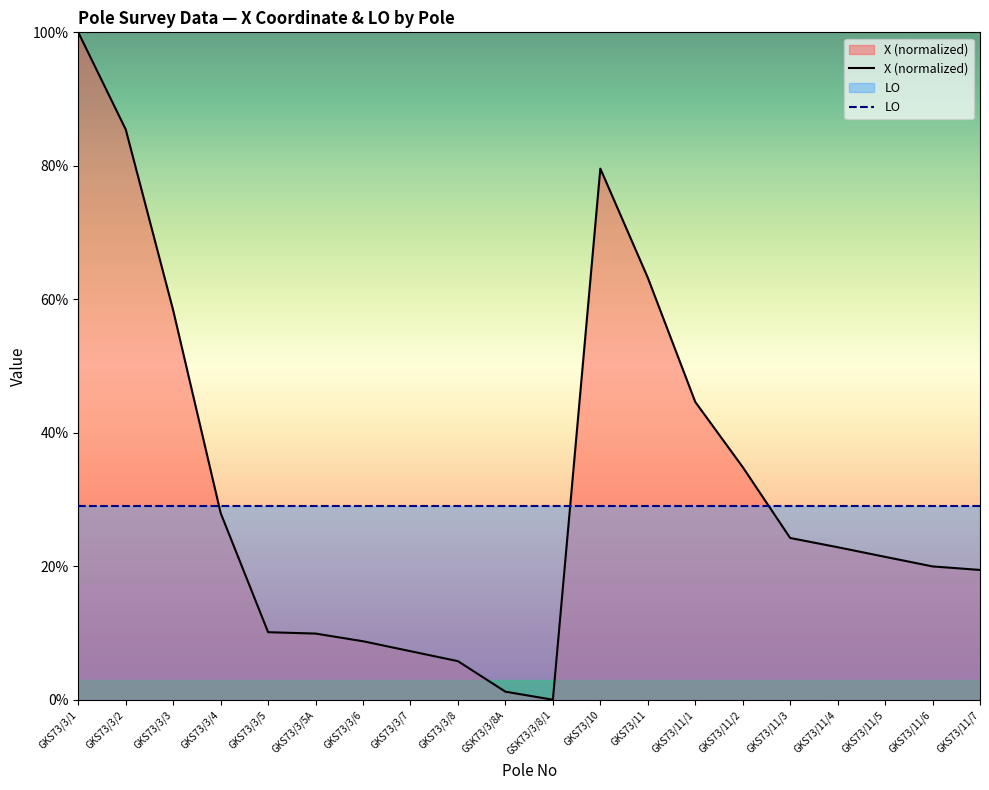

What is the sum of the X (normalized) values at GKS73/3/2 and GKS73/3/1?

185.4